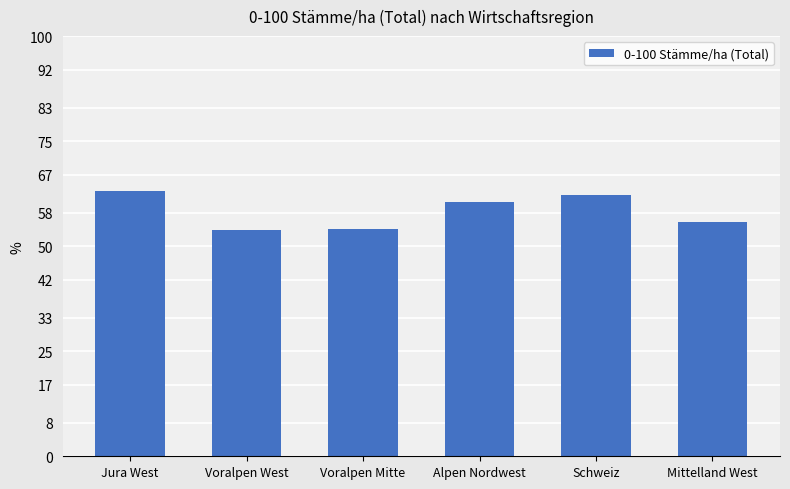

What position from the left is Schweiz?

5